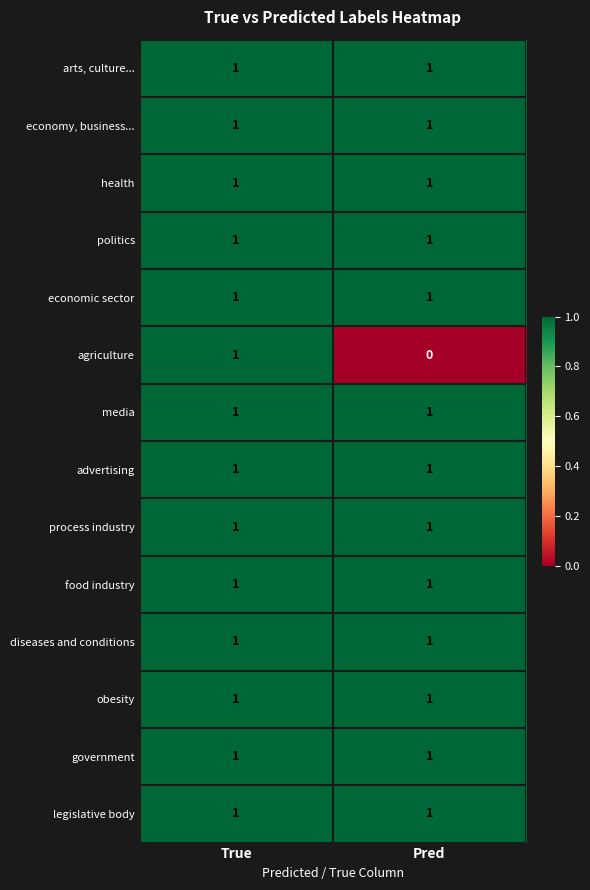

Is it true that process industry equals 1 at Pred?

True